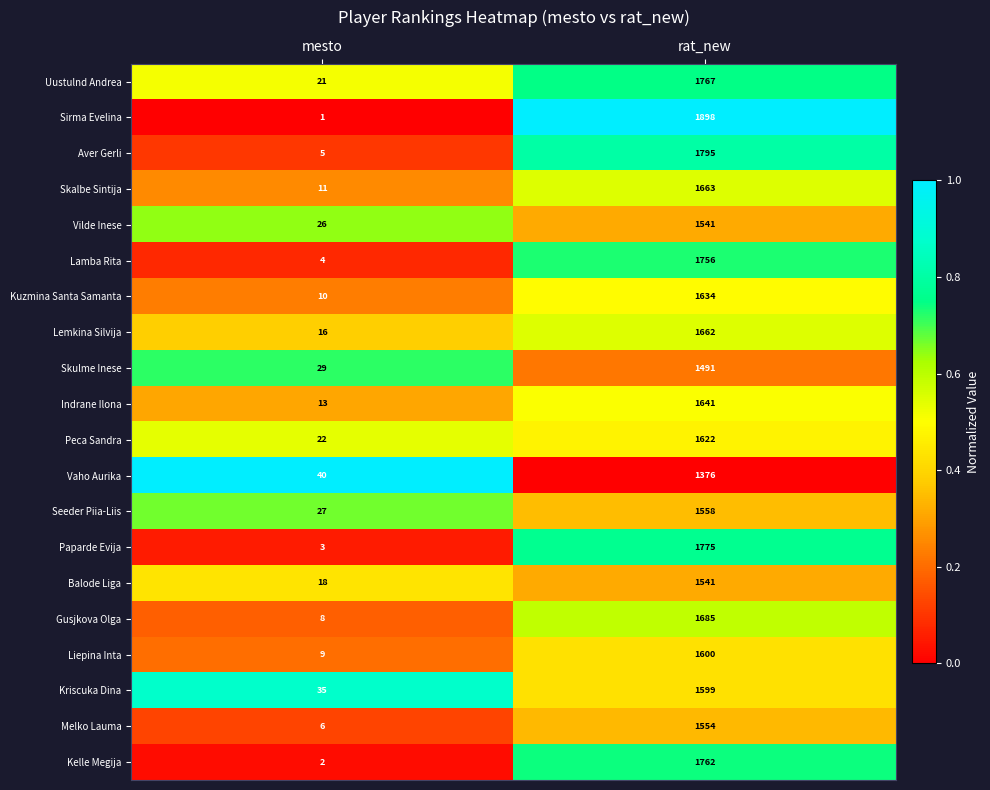

What is the highest value of the Indrane Ilona series?

1641